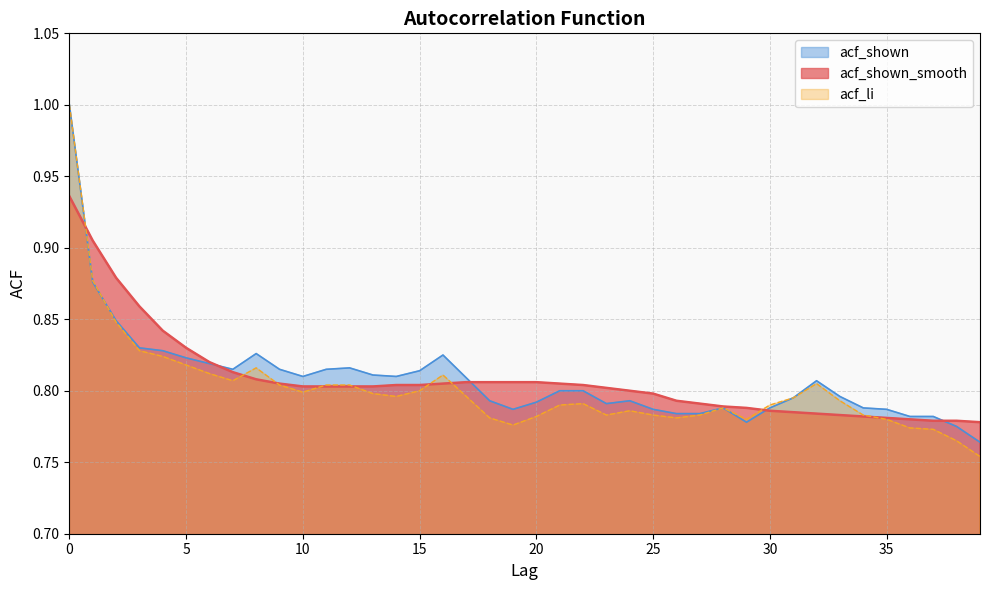

What is the difference between the second highest and second lowest values in the acf_shown series?

0.1